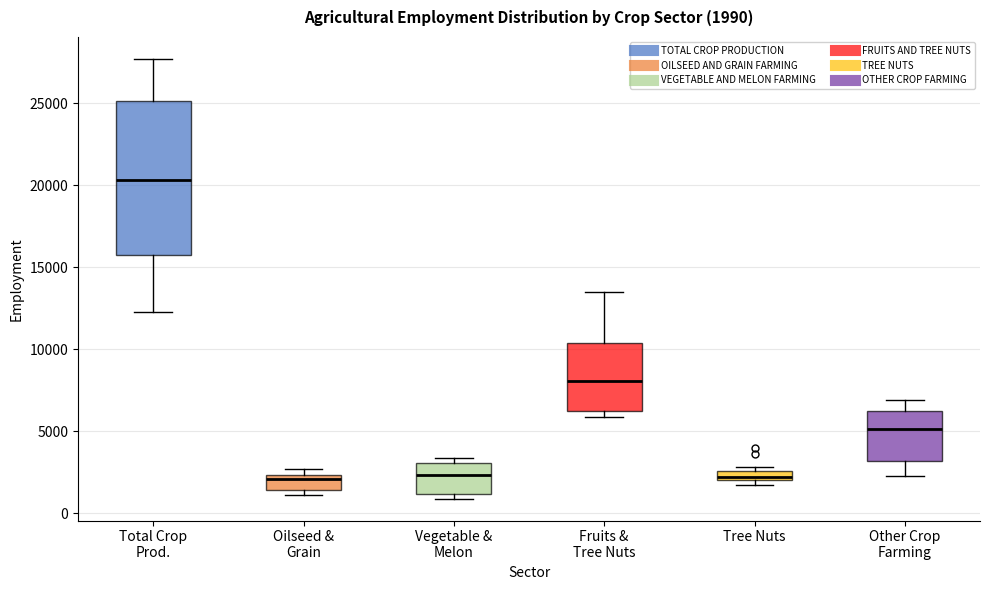

Comparing the boxes themselves (not the whiskers), which one is the tallest?

Total Crop Prod.